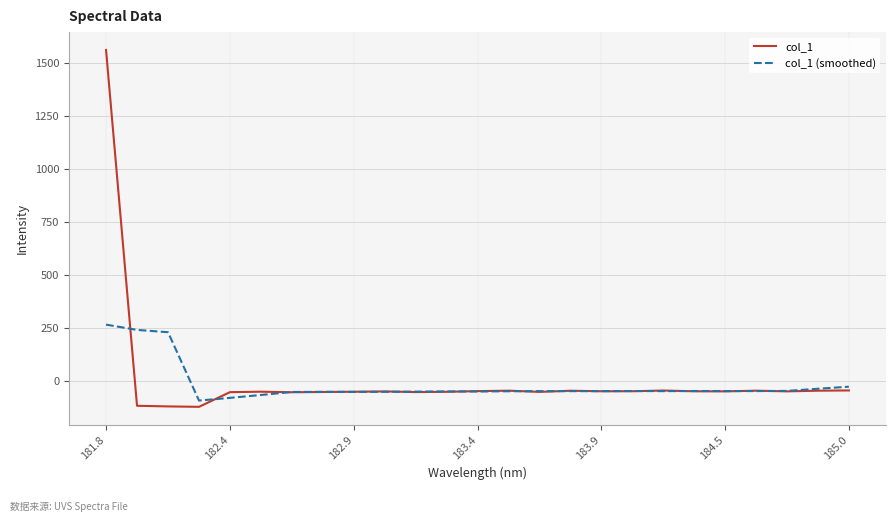

How many values in col_1 are above zero?

1